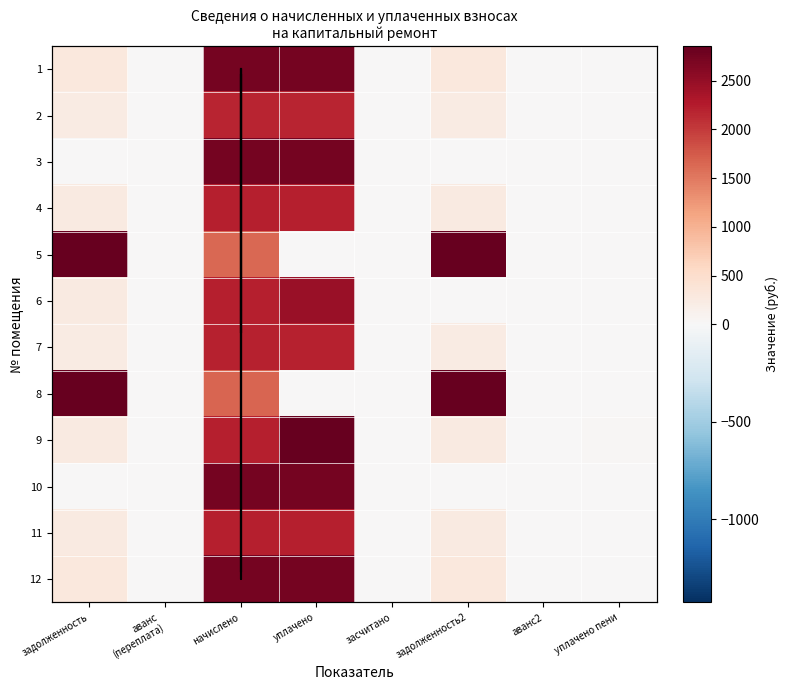

Is it true that 7 equals 889.7 at аванс (переплата)?

False